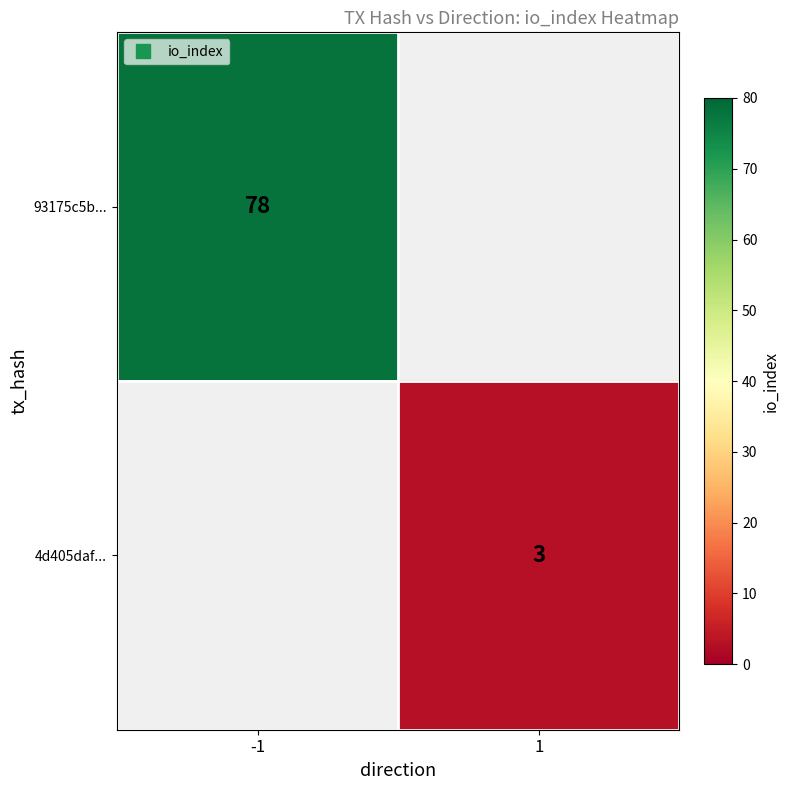

At how many categories does at least one series exceed 11?

1